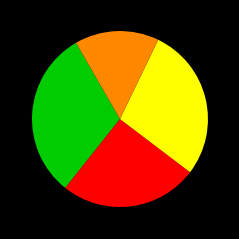

Is there any slice that represents more than half of the pie?

No